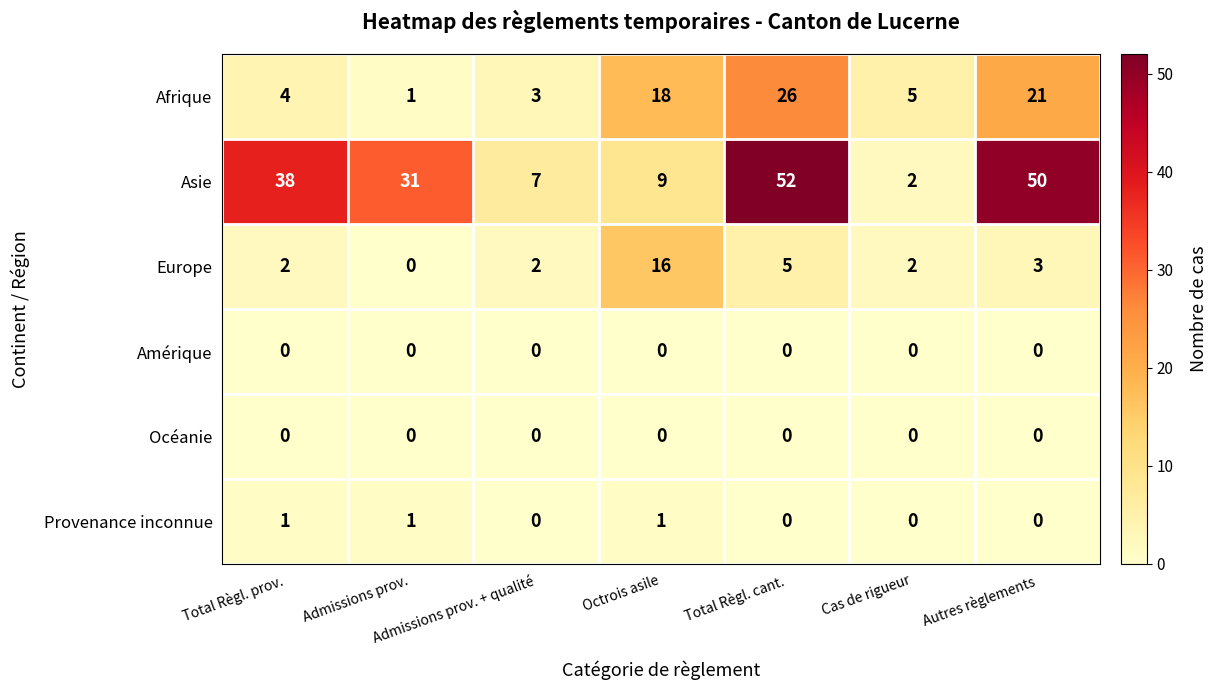

Is it true that Afrique equals 0 at Admissions prov.?

False